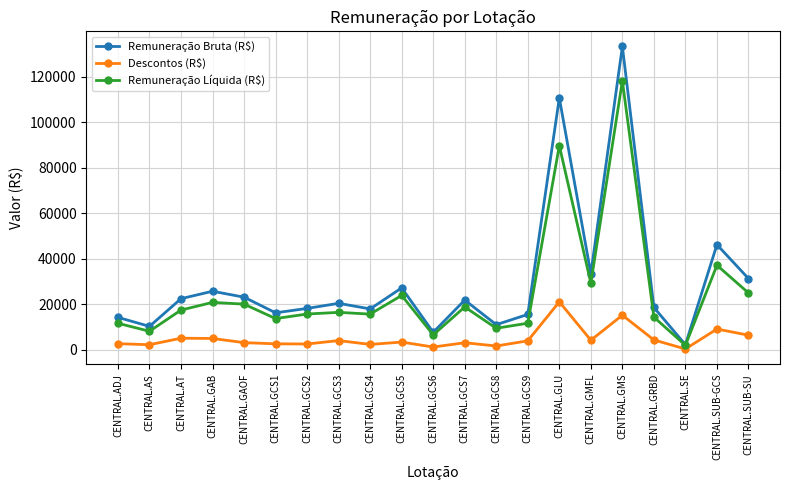

How many interior local valleys does the Remuneração Bruta (R$) series have?

7